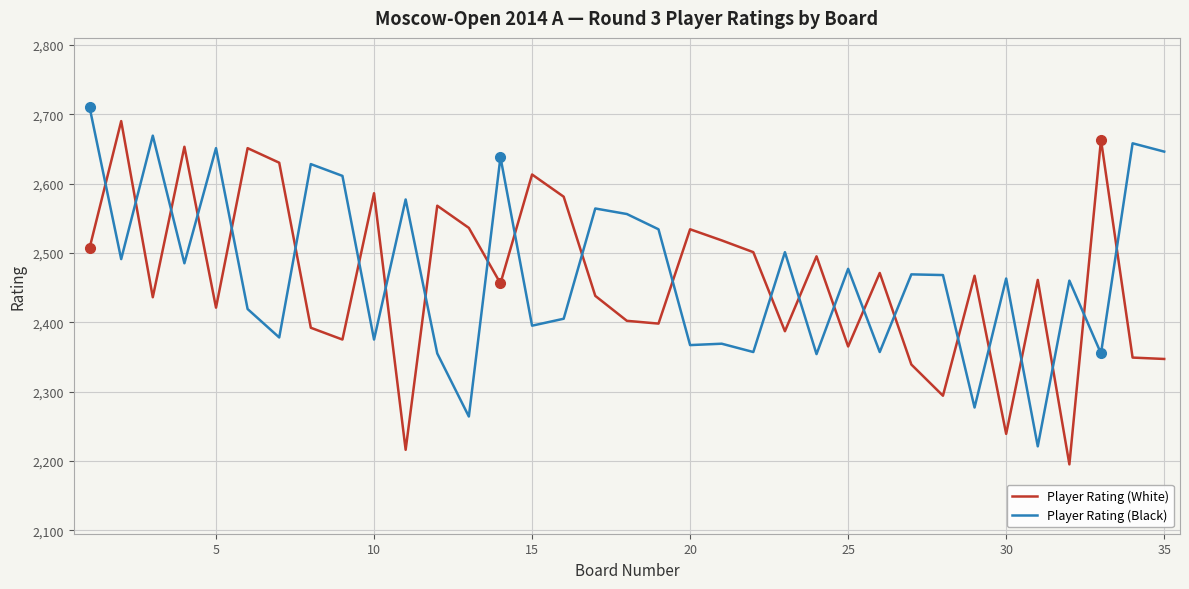

Which series has the largest range (max minus min)?

Player Rating (White)